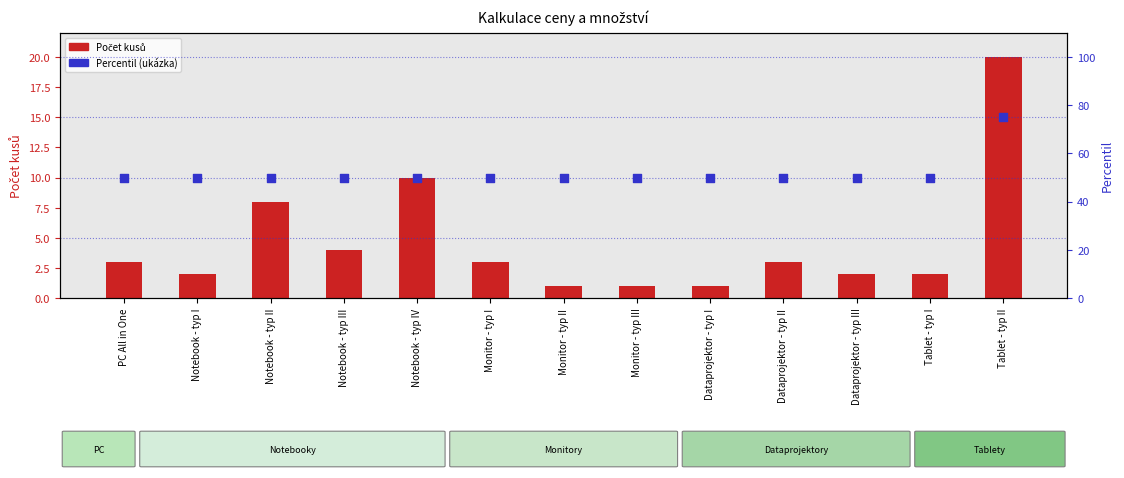

Which series contains the lowest Y value?

Počet kusů